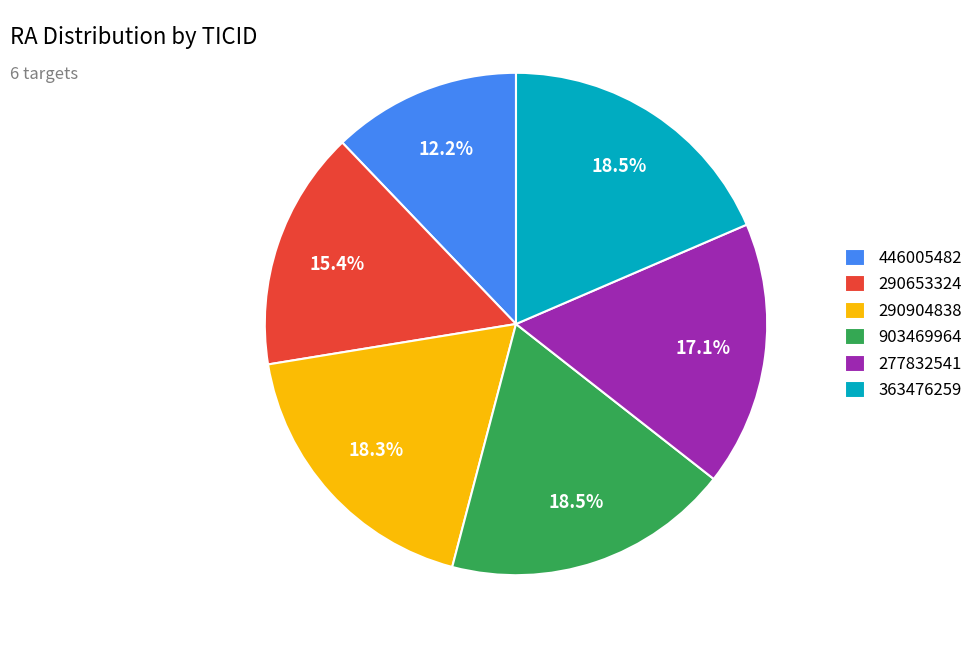

What is the smallest slice in the pie chart?

446005482